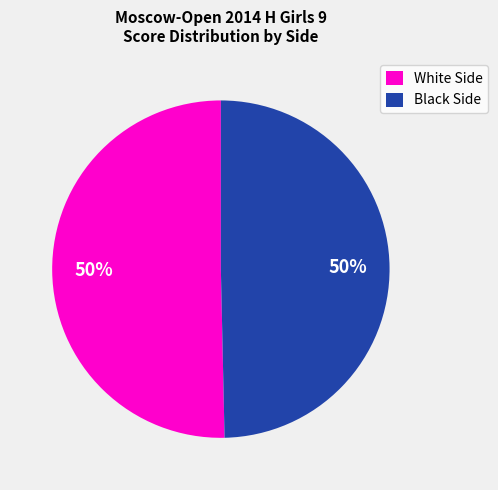

Is it true that White Side is 59% of the pie?

False